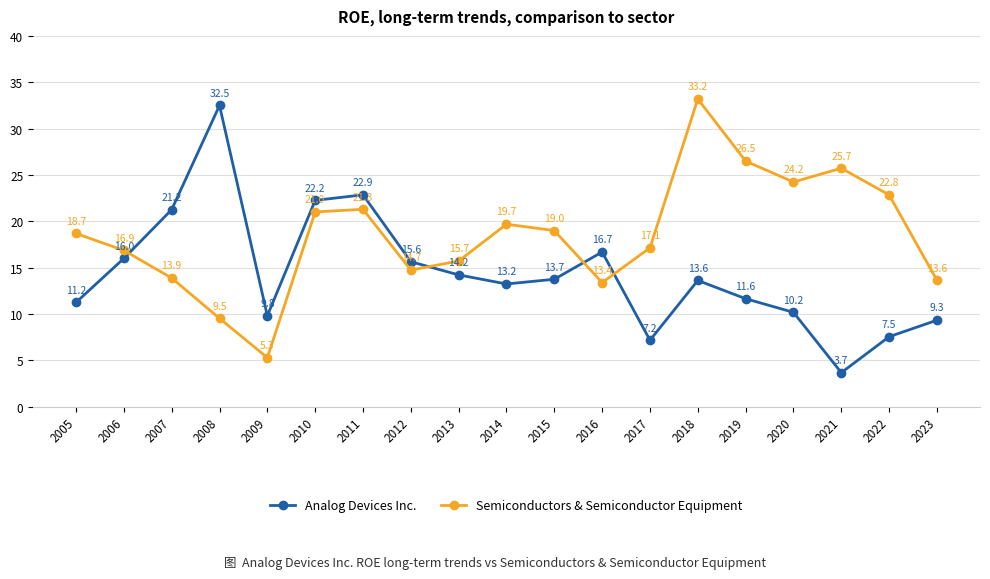

At which label does Semiconductors & Semiconductor Equipment first exceed 18?

2005